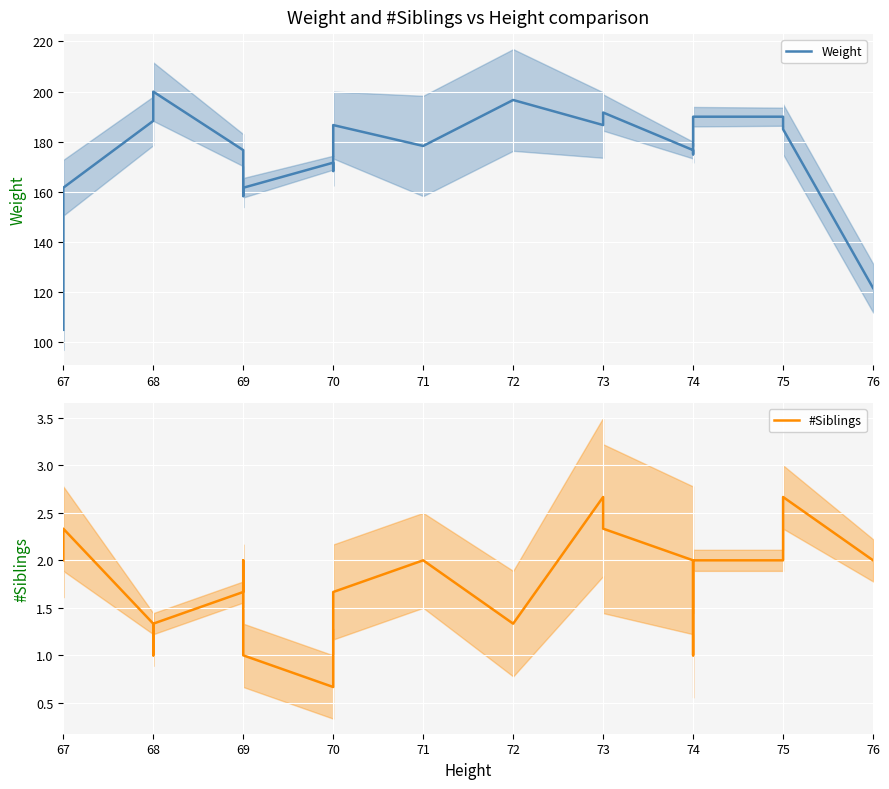

At which label is #Siblings closest to 1?

68